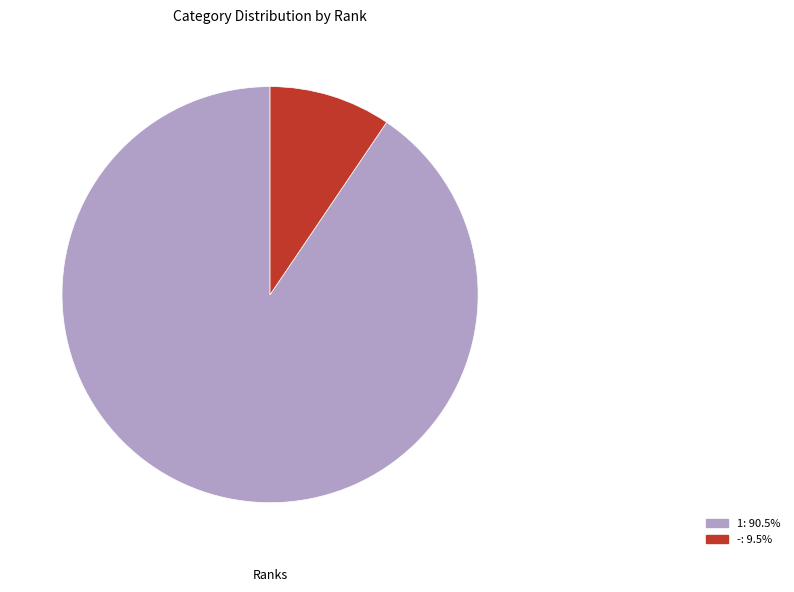

Does any single category account for the majority?

Yes